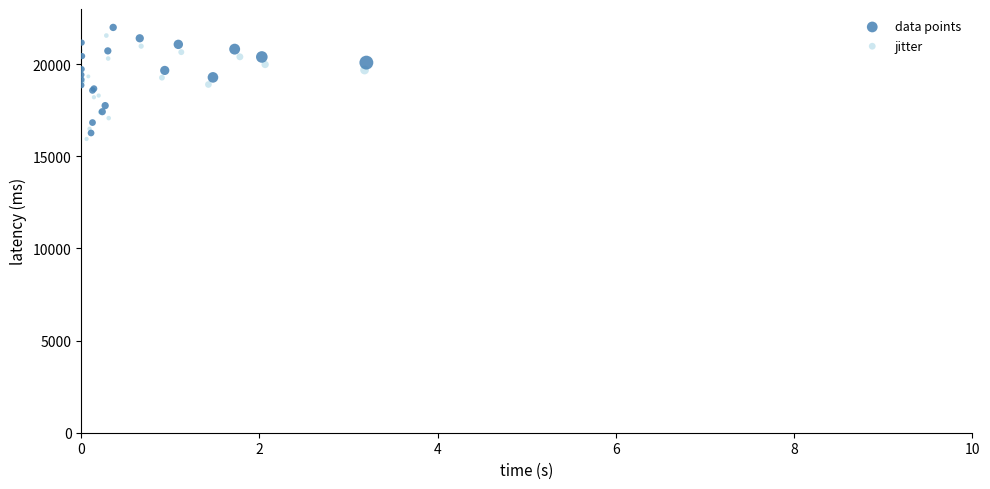

Which series has the largest Y range (max minus min)?

data points